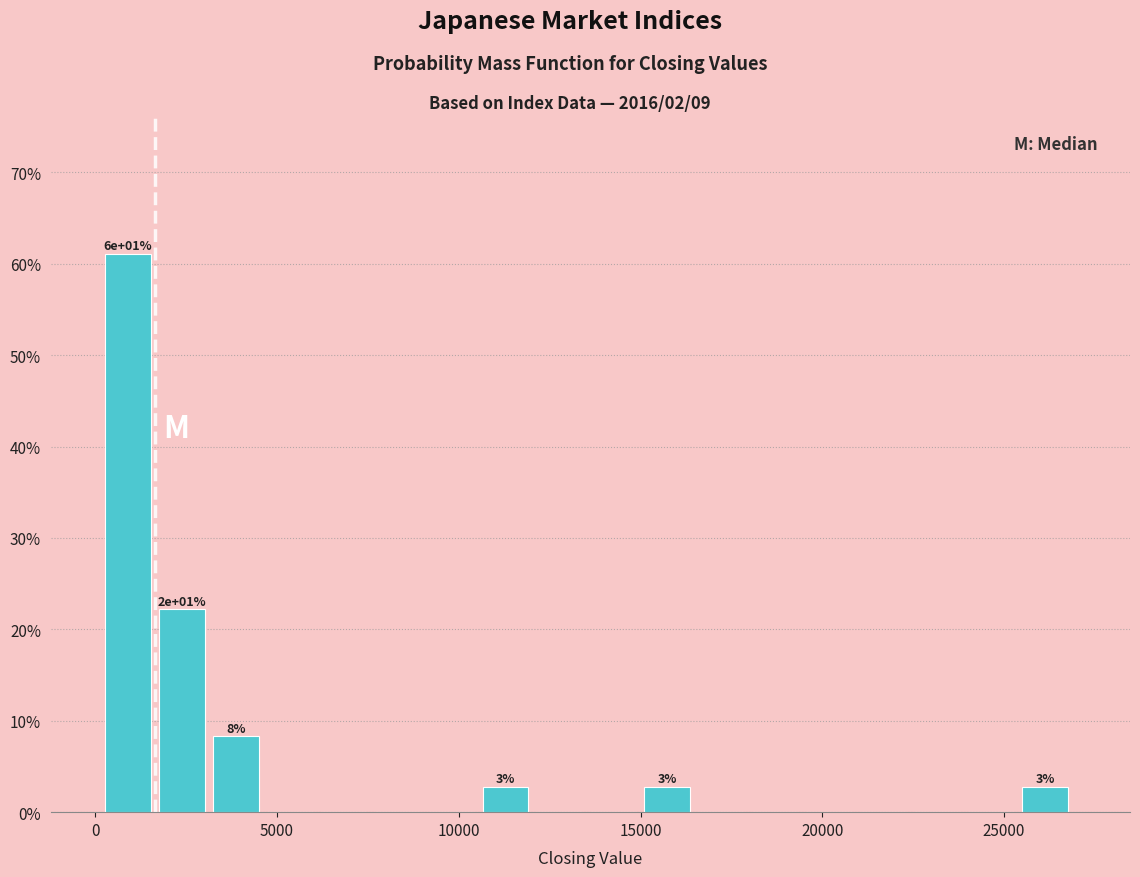

Around what value on the x-axis is the tallest bar? Give the approximate position of its centre, as read against the axis.

1000